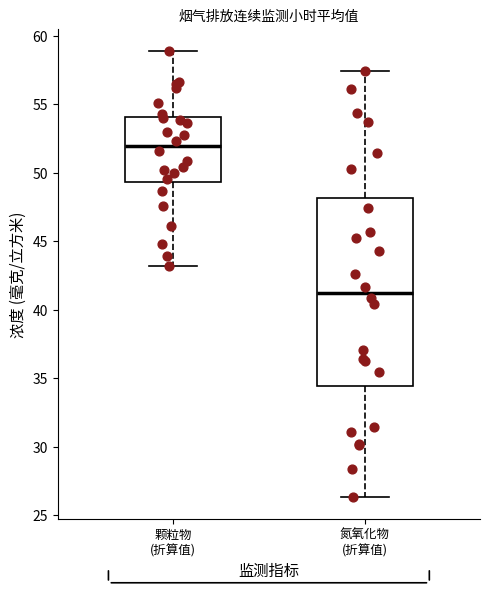

Reading left to right, read every box against the y-axis: the position of its median line, the range the box covers, and the ends of its whiskers. The values are not printed on the chart, so give them approximately, as read against the axis.

颗粒物 (折算值): median 52.0, box 49.5 to 54.0, whiskers 43.0 to 59.0
氮氧化物 (折算值): median 41.0, box 34.5 to 48.0, whiskers 26.5 to 57.5